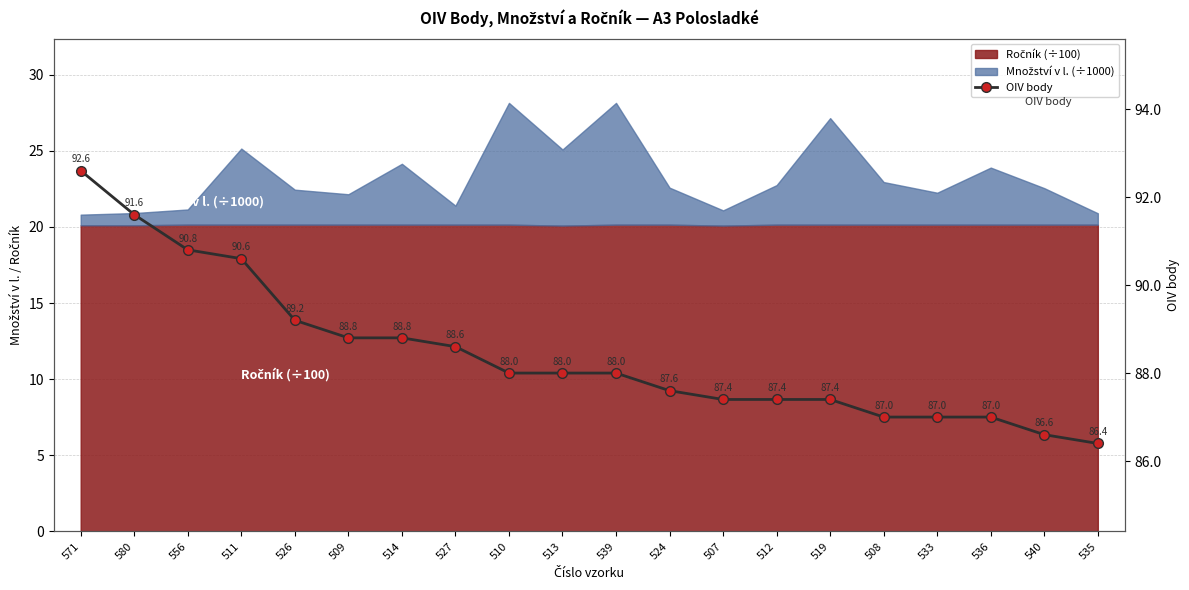

Reading left to right, extract all data points from this chart.

571=92.6	580=91.6	556=90.8	511=90.6	526=89.2	509=88.8	514=88.8	527=88.6	510=88.0	513=88.0	539=88.0	524=87.6	507=87.4	512=87.4	519=87.4	508=87.0	533=87.0	536=87.0	540=86.6	535=86.4